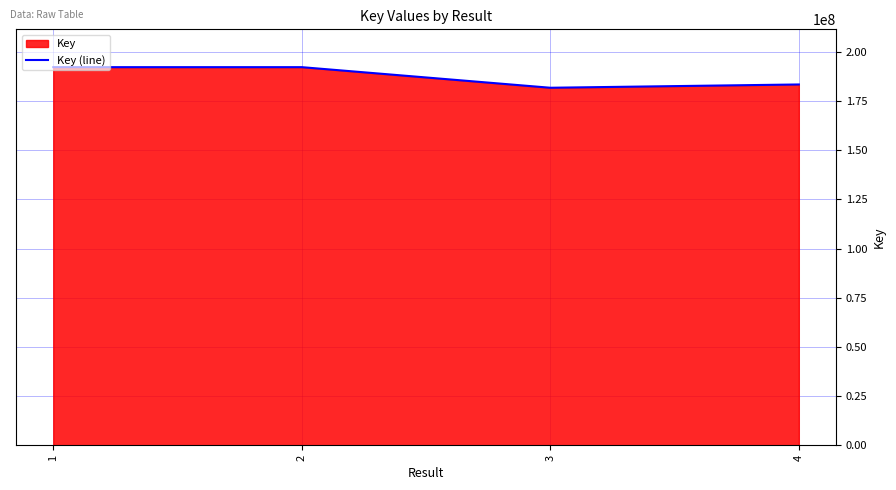

What is the difference between the values at 3 and 4?

1670945